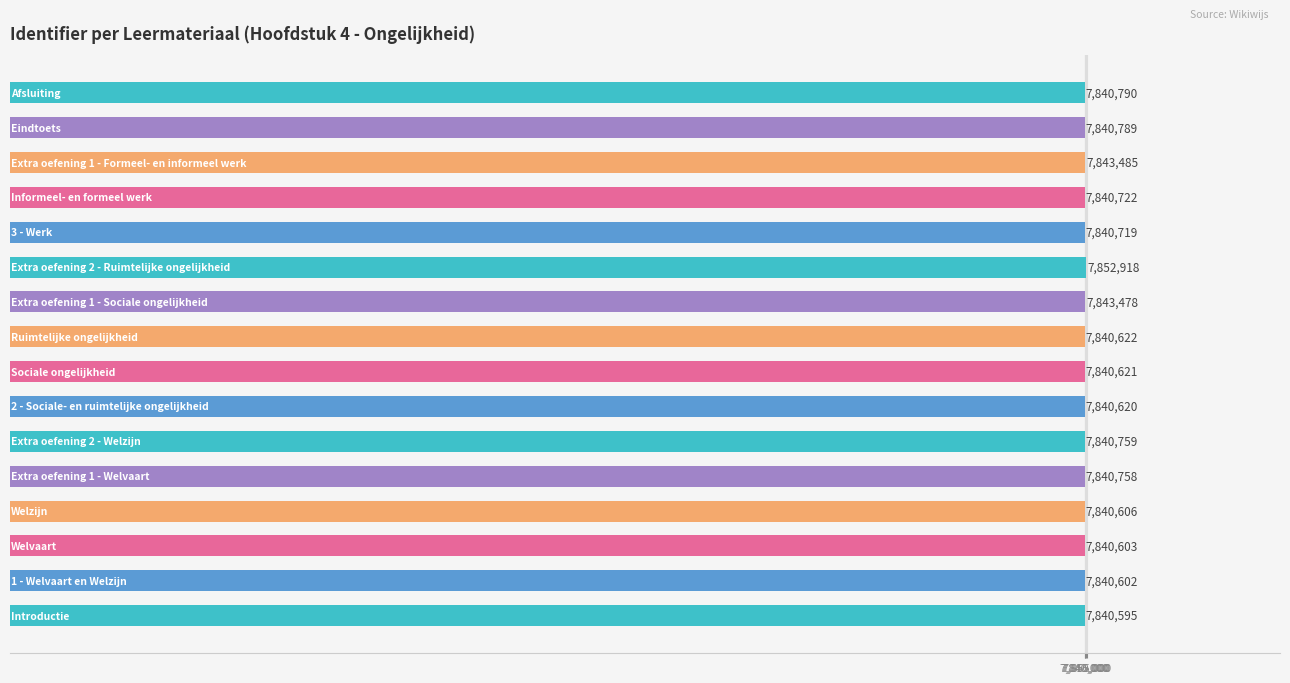

What is the smallest value displayed?

7840595